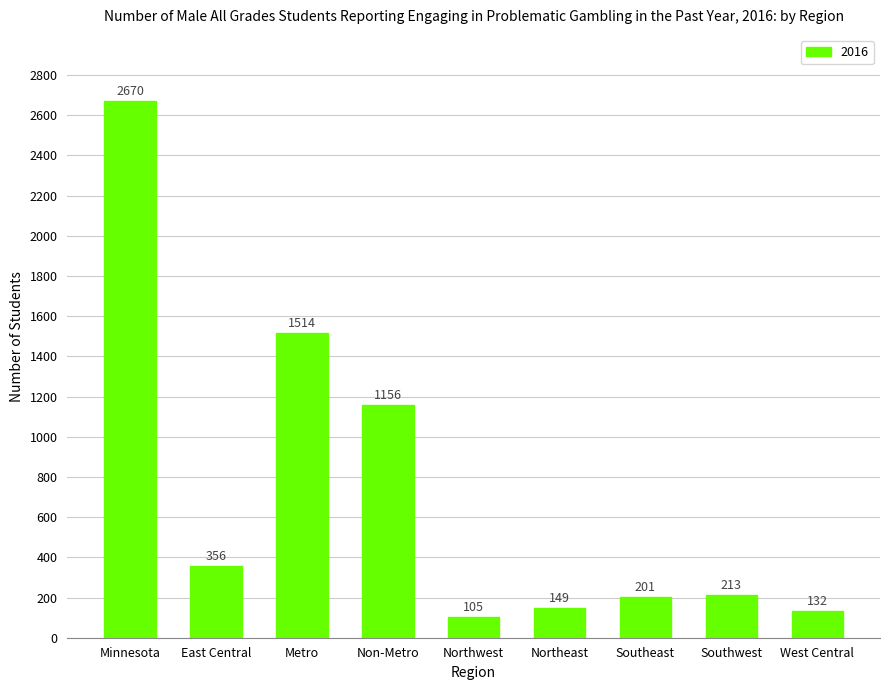

What is the difference between the maximum and minimum values?

2565